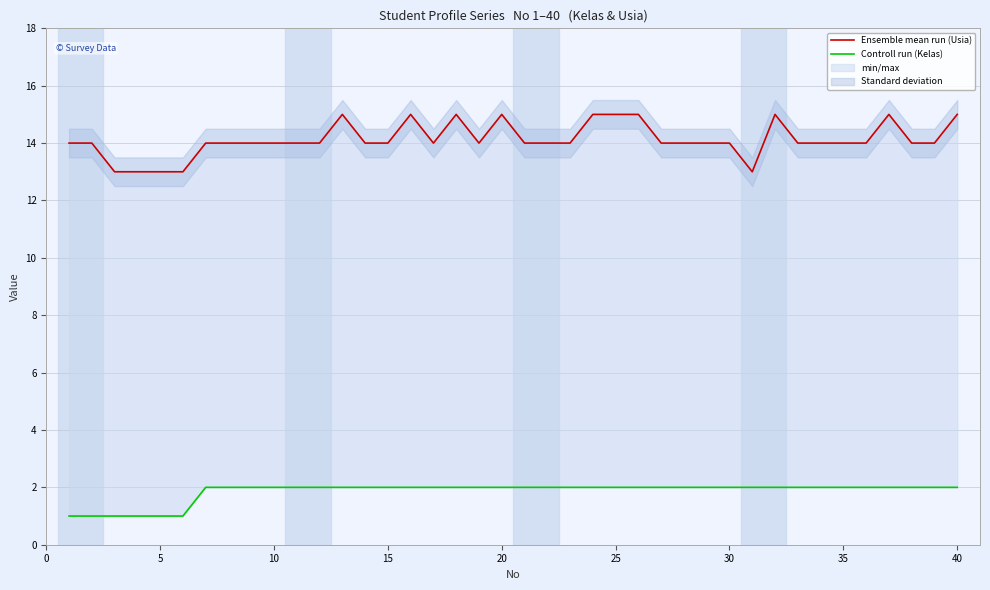

What are all the series names shown in the legend?

Ensemble mean run (Usia), Controll run (Kelas)